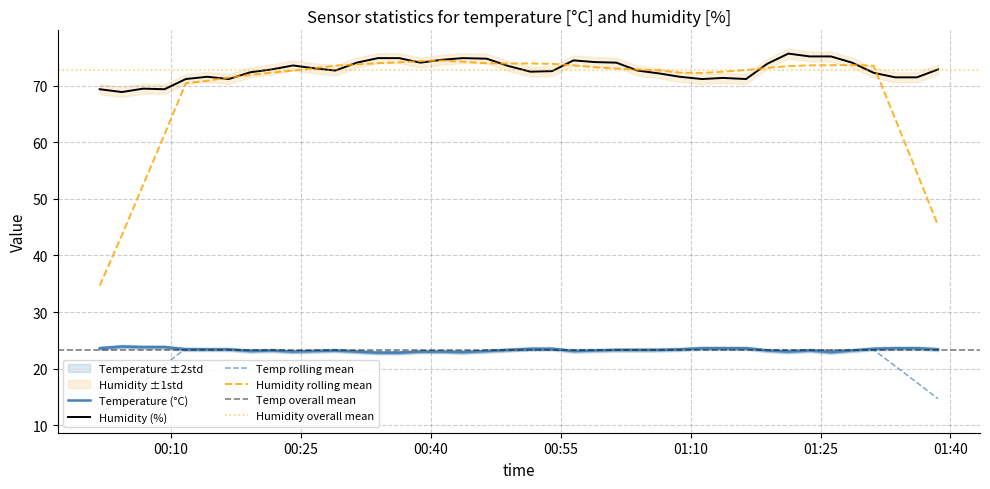

True or false: temperature and humidity cross at least once.

False